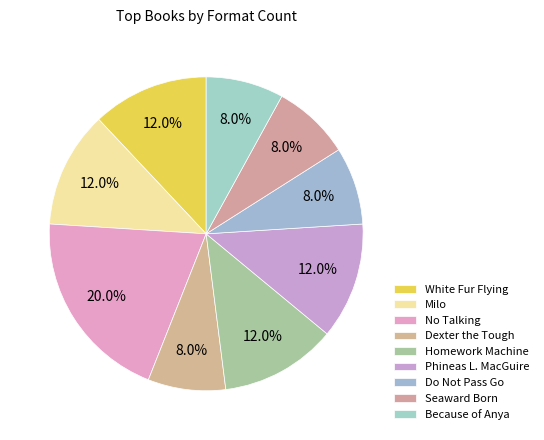

Rank the categories by value from highest to lowest.

No Talking, White Fur Flying, Milo, Homework Machine, Phineas L. MacGuire, Dexter the Tough, Do Not Pass Go, Seaward Born, Because of Anya